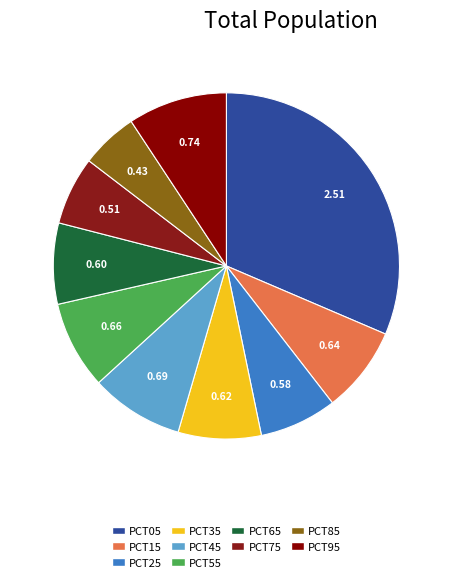

How many segments does this pie chart have?

10